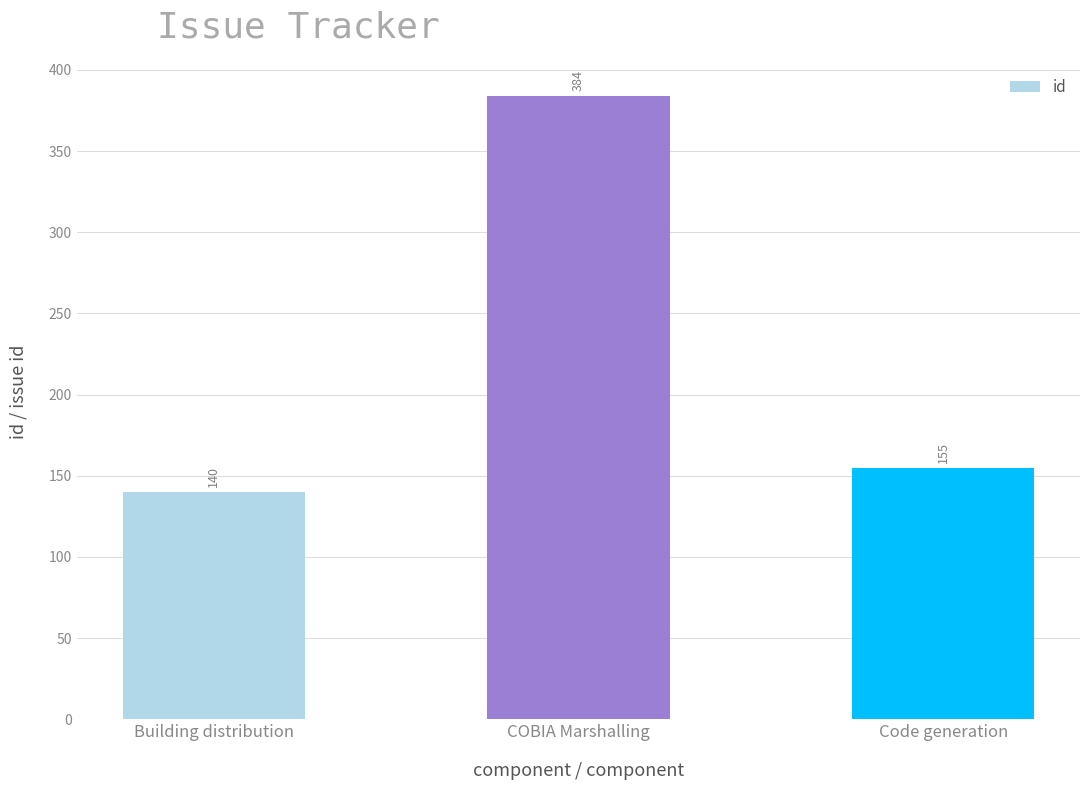

Reading left to right, what are all the values shown in this chart?

140	384	155